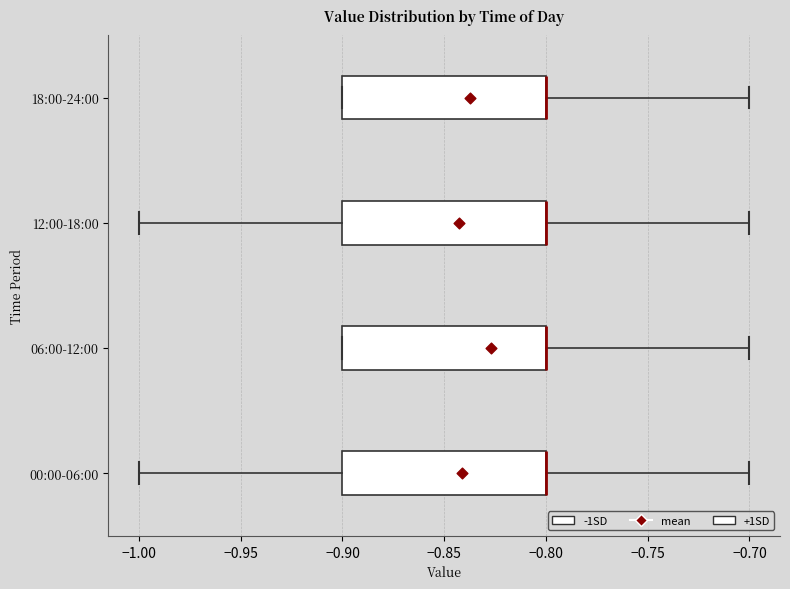

Reading bottom to top, read every box against the x-axis: the position of its median line, the range the box covers, and the ends of its whiskers. The values are not printed on the chart, so give them approximately, as read against the axis.

00:00-06:00: median -0.8 (drawn on the box's right edge), box -0.9 to -0.8, whiskers -1.0 to -0.7
06:00-12:00: median -0.8 (drawn on the box's right edge), box -0.9 to -0.8, whiskers -0.9 to -0.7
12:00-18:00: median -0.8 (drawn on the box's right edge), box -0.9 to -0.8, whiskers -1.0 to -0.7
18:00-24:00: median -0.8 (drawn on the box's right edge), box -0.9 to -0.8, whiskers -0.9 to -0.7